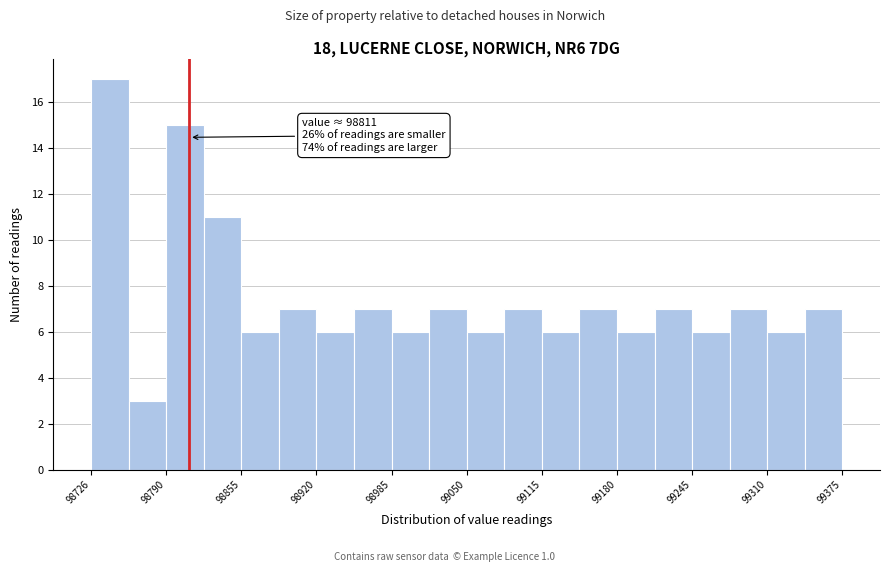

Around what value on the x-axis is the tallest bar? Give the approximate position of its centre, as read against the axis.

98740